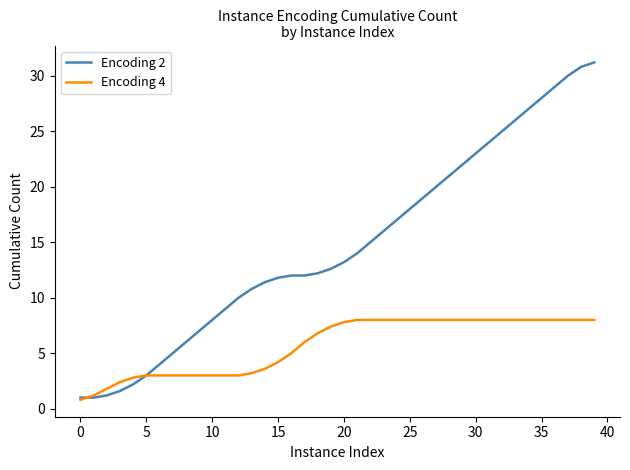

Rank the series by their average value, from lowest to highest.

Encoding 4, Encoding 2